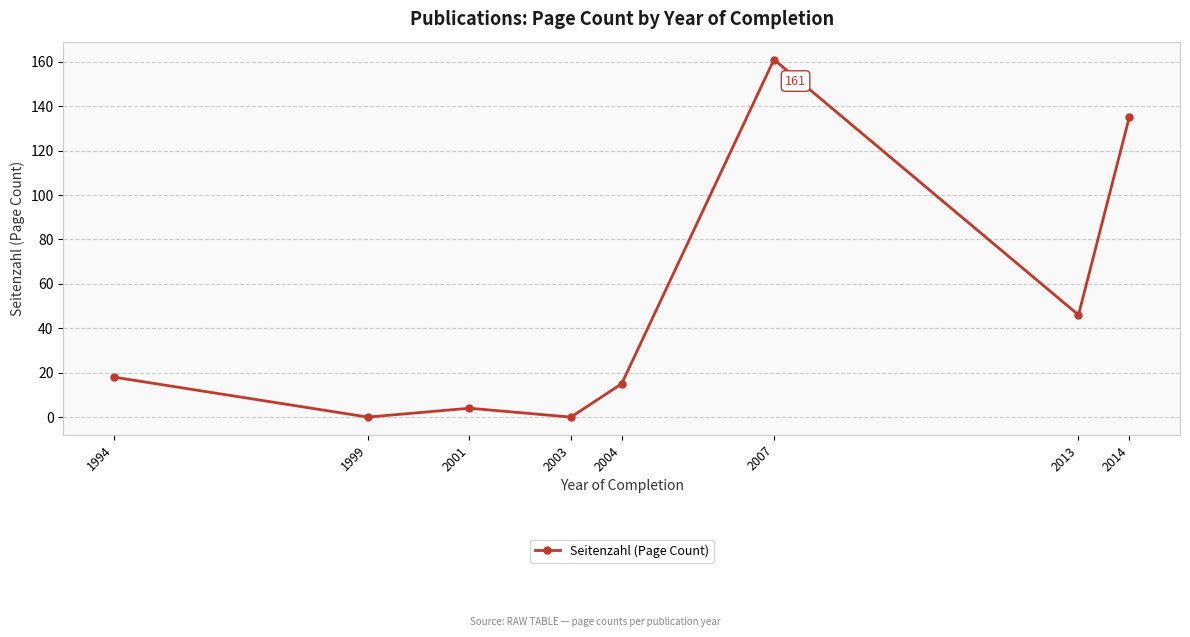

What is the ratio of the value at 1994 to the value at 2013?

0.4